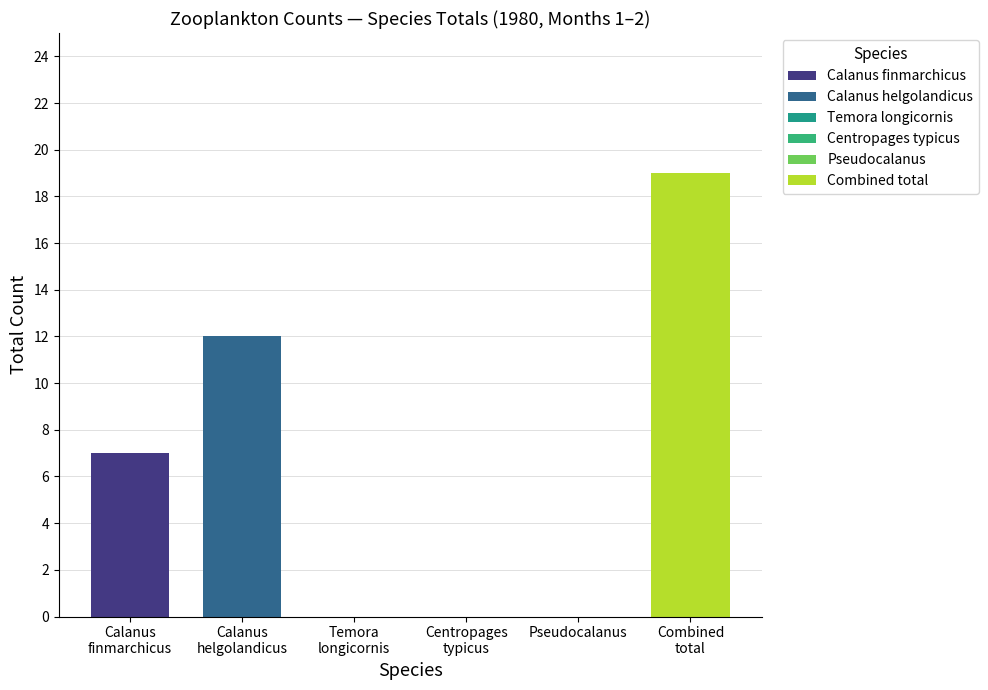

The Calanus helgolandicus series shows 15 at 1. True or false?

False